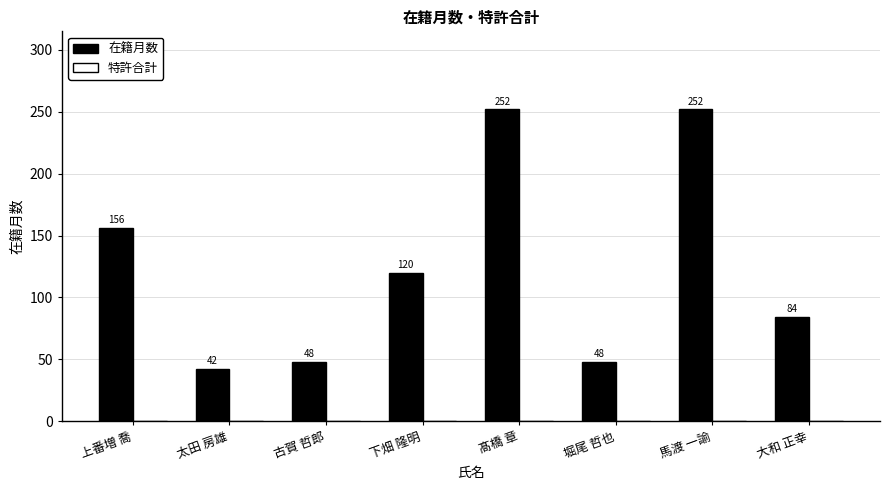

What is the maximum value shown in the chart?

252